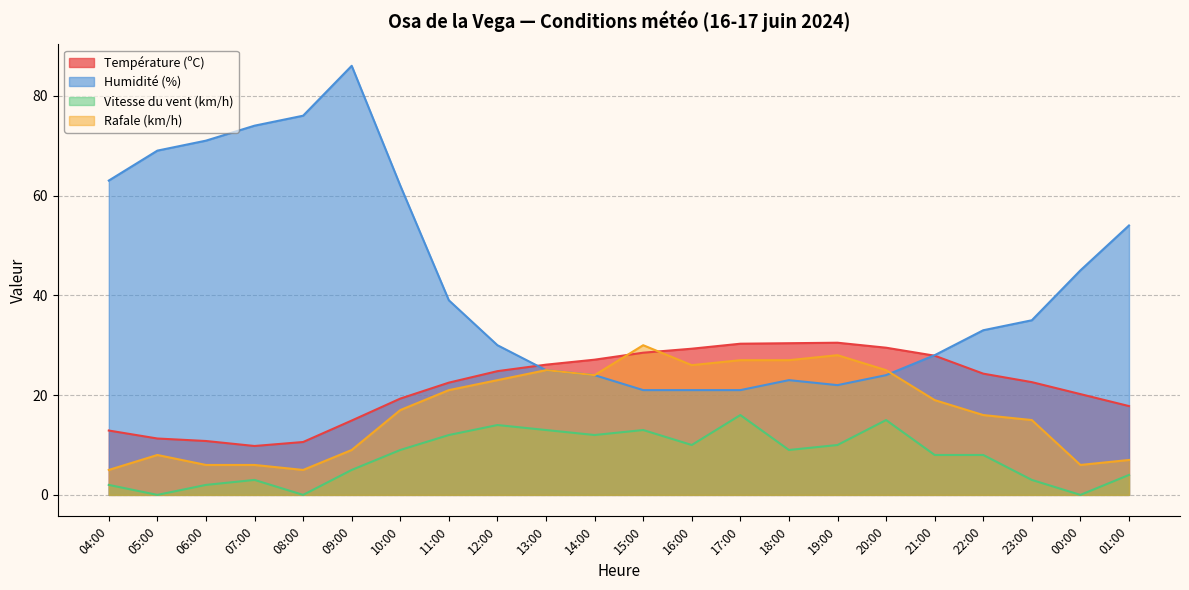

At 14:00, list the series in order from smallest to largest.

Vitesse du vent (km/h), Humidité (%), Rafale (km/h), Température (ºC)